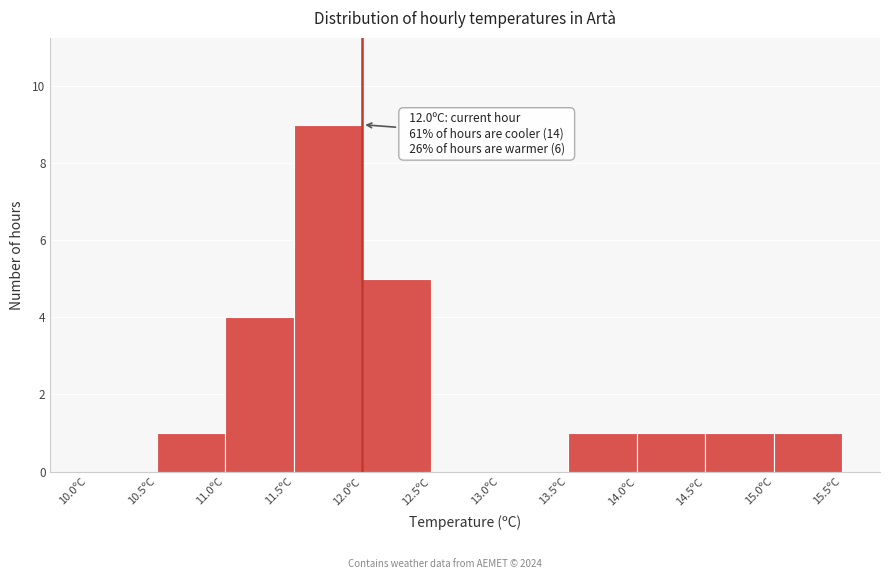

Which range on the x-axis has the tallest bar?

11.5 to 12.0